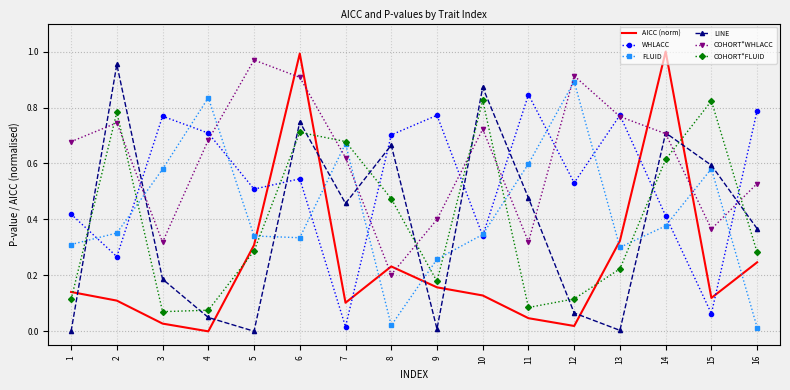

After their last crossing, which series has the higher values: AICC (norm) or COHORT*WHLACC?

COHORT*WHLACC